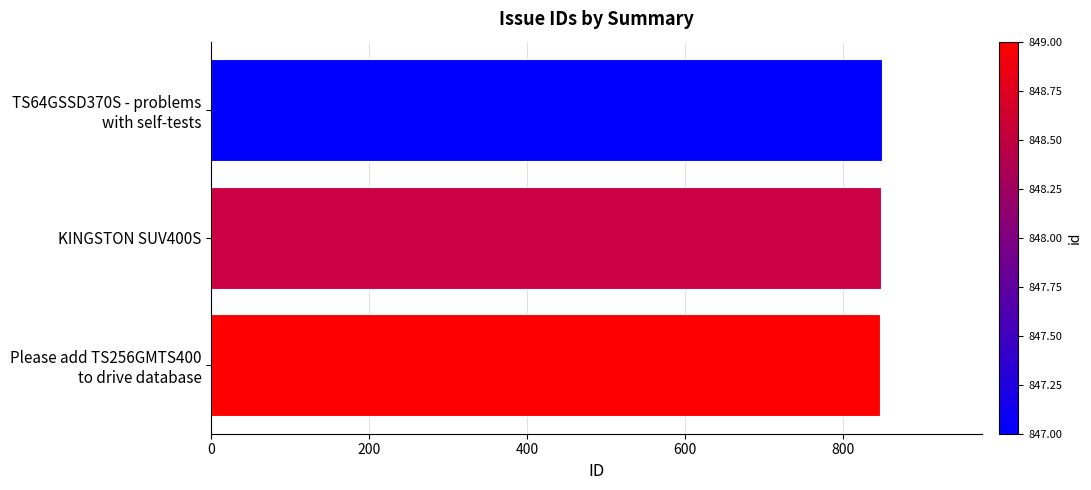

What is the smallest value displayed?

847